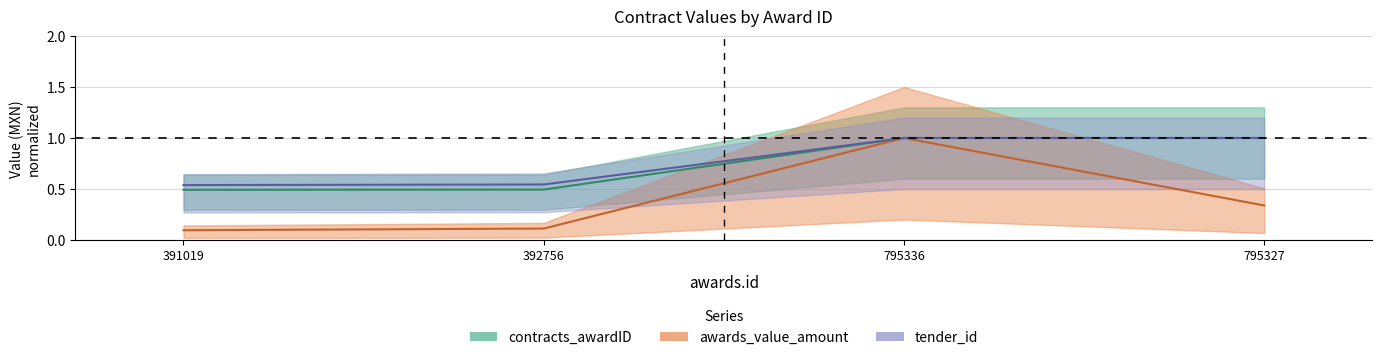

True or false: tender_id and contracts_awardID cross at least once.

False